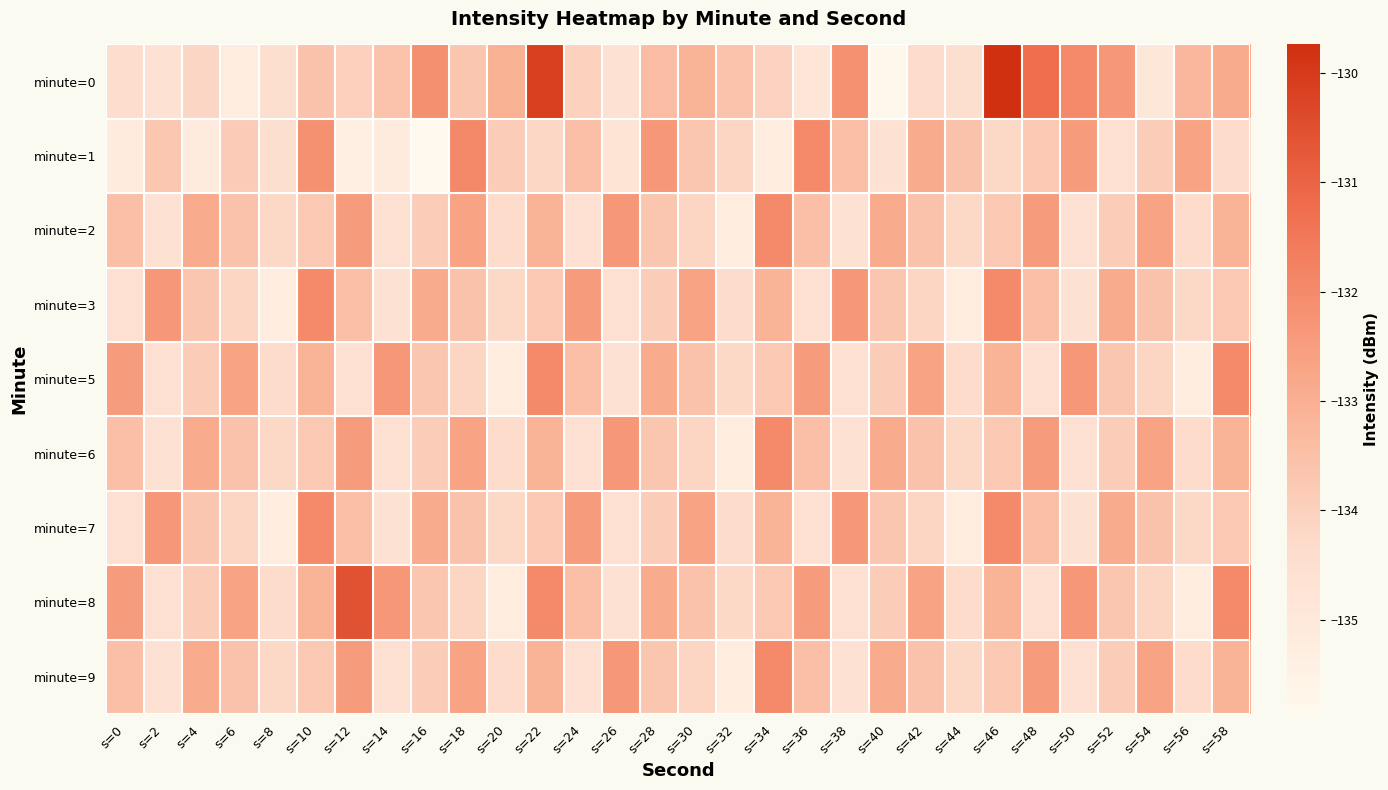

Which series has the largest total across all categories?

minute=0